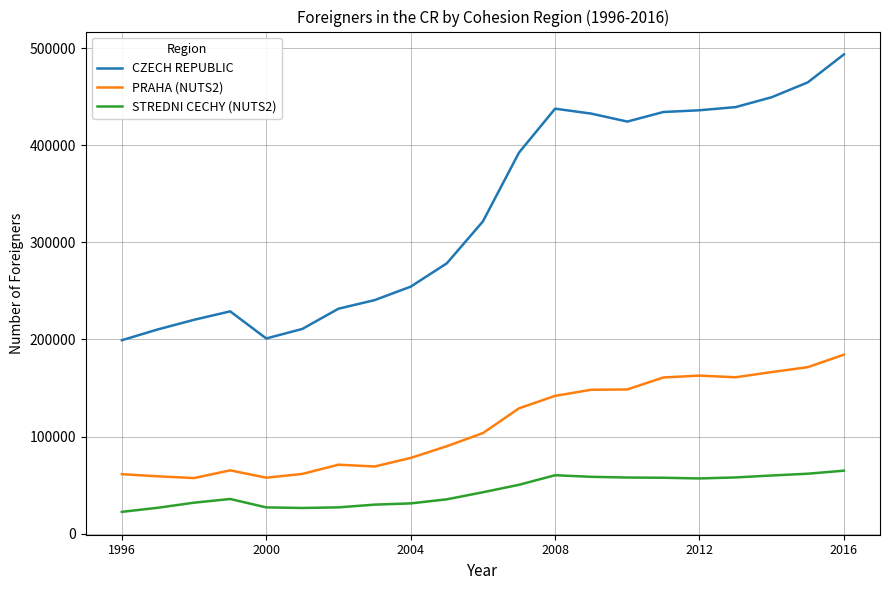

List the series in order of their overall mean, lowest first.

STREDNI CECHY (NUTS2), PRAHA (NUTS2), CZECH REPUBLIC